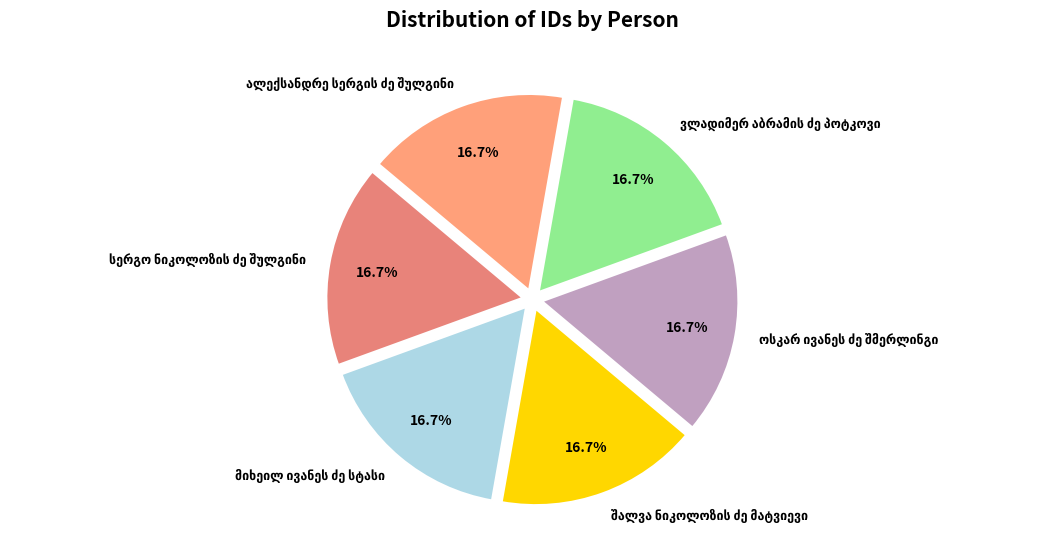

Is there a majority slice in this chart?

No